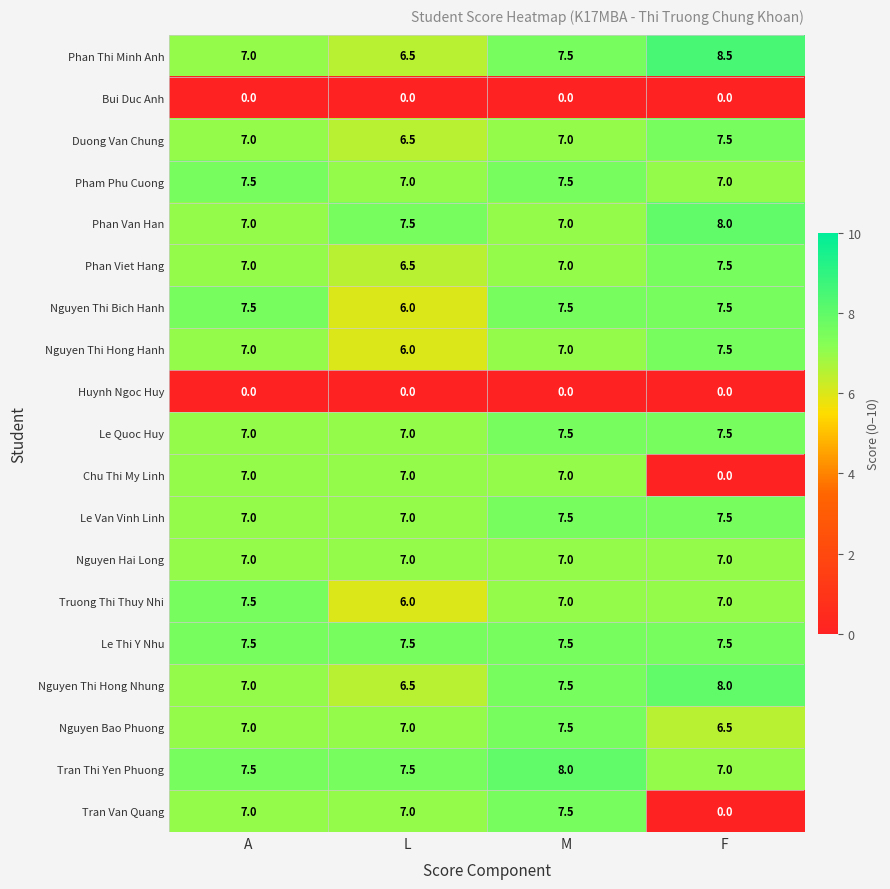

What is the difference between the maximum and minimum values in the Chu Thi My Linh series?

7.0